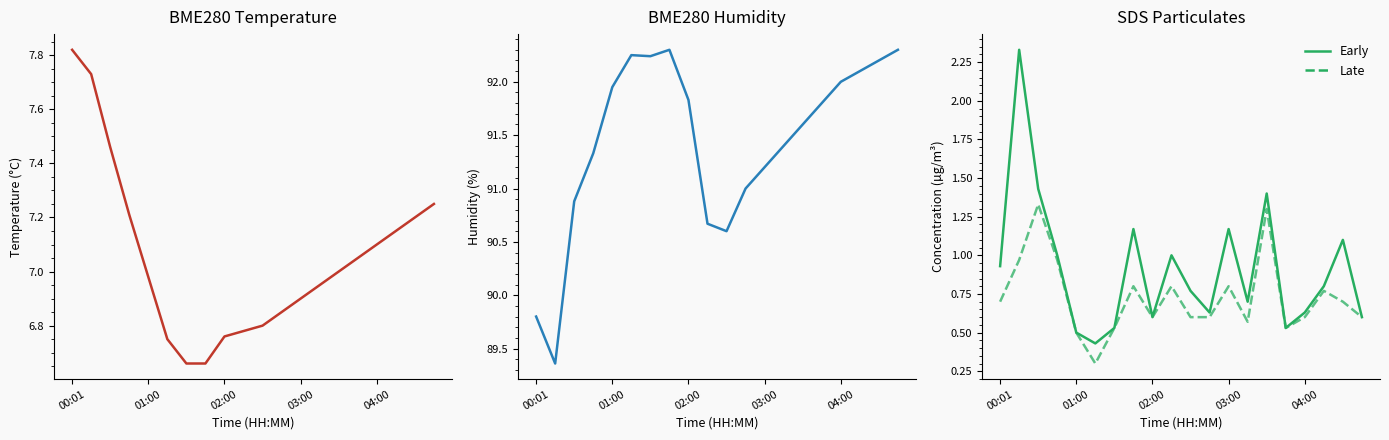

How many series are shown in this chart?

4